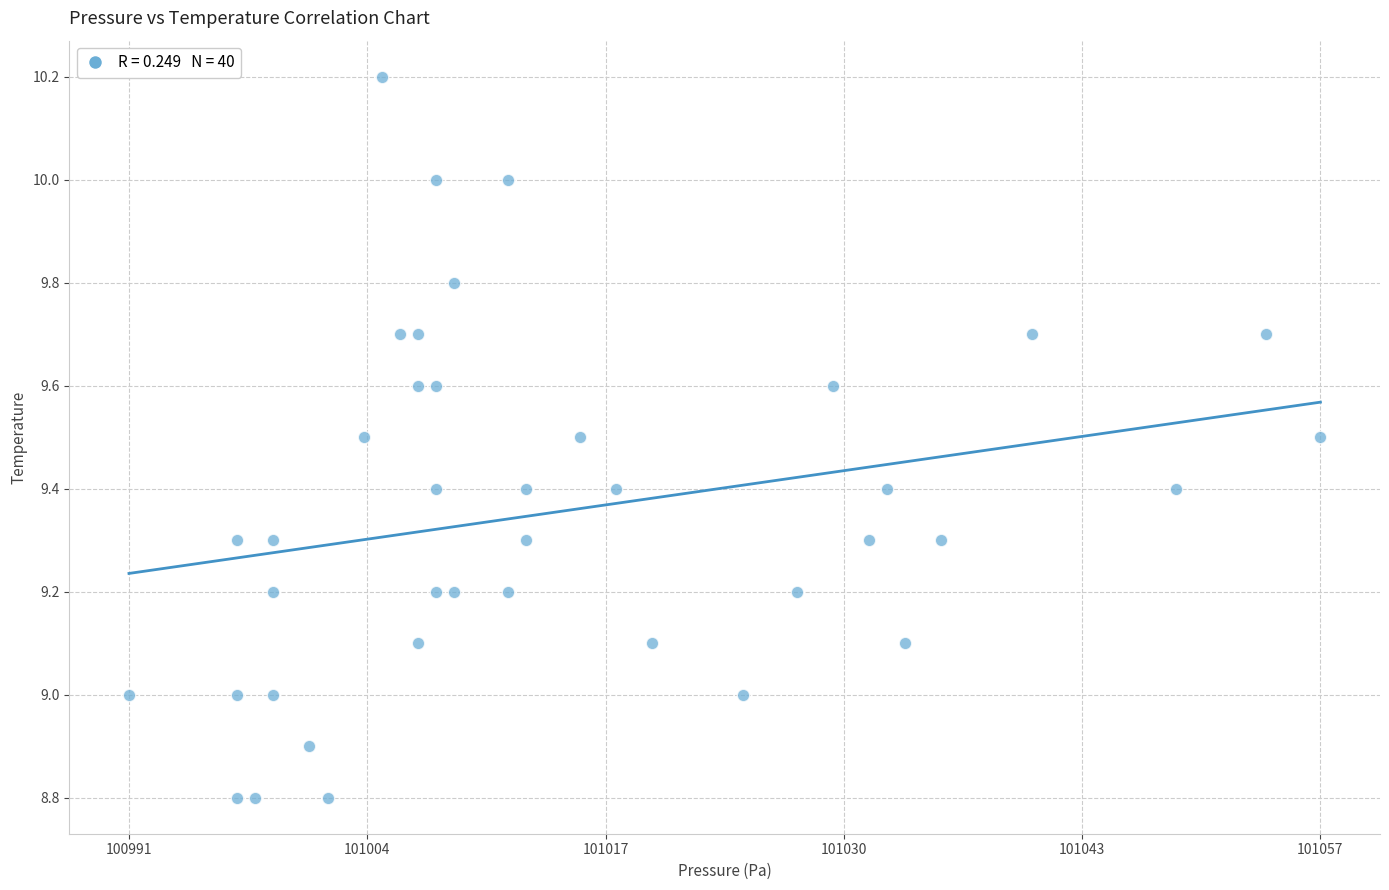

What is the range of X values (max minus min)?

66.0